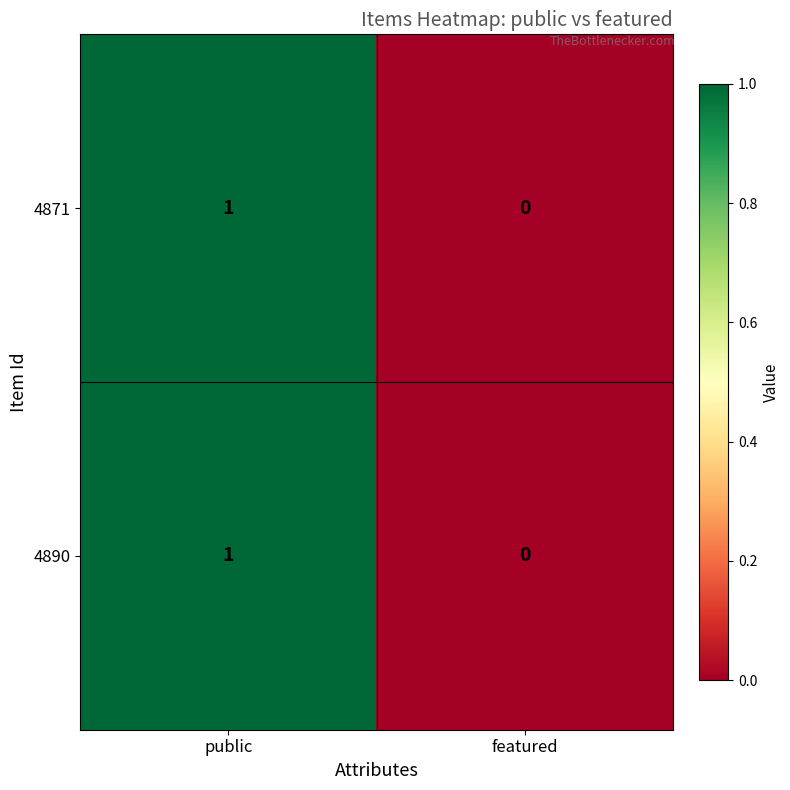

Is it true that 4871 equals 1 at featured?

False